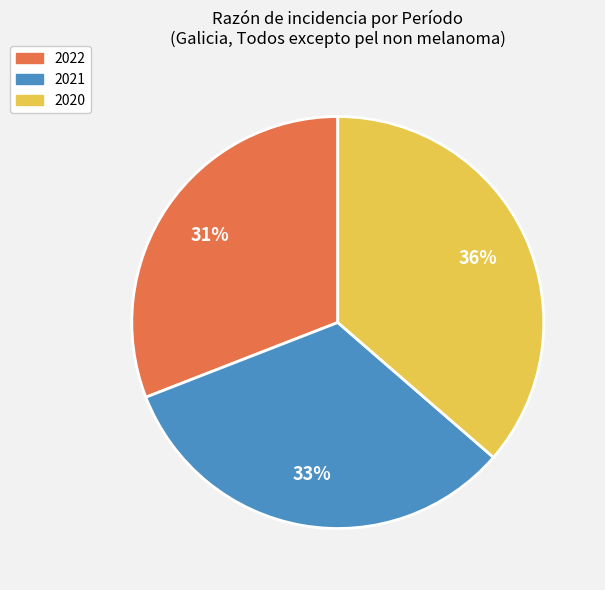

To the nearest percent, what is the difference between the largest and smallest slice percentages?

5%